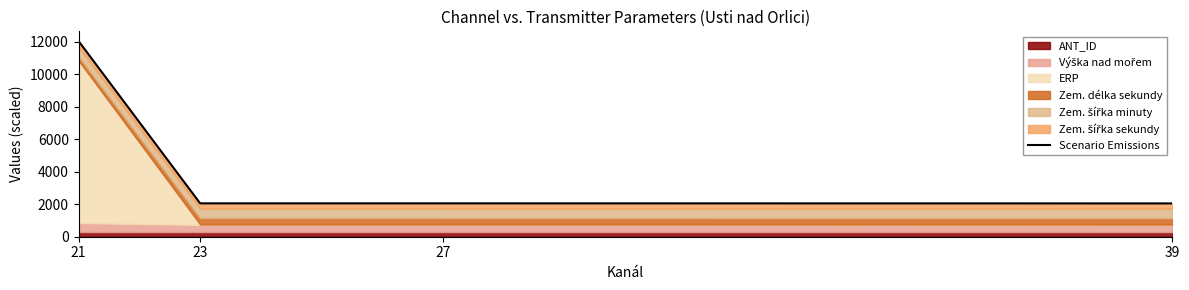

True or false: the data shows 1009.7 at 23.

False